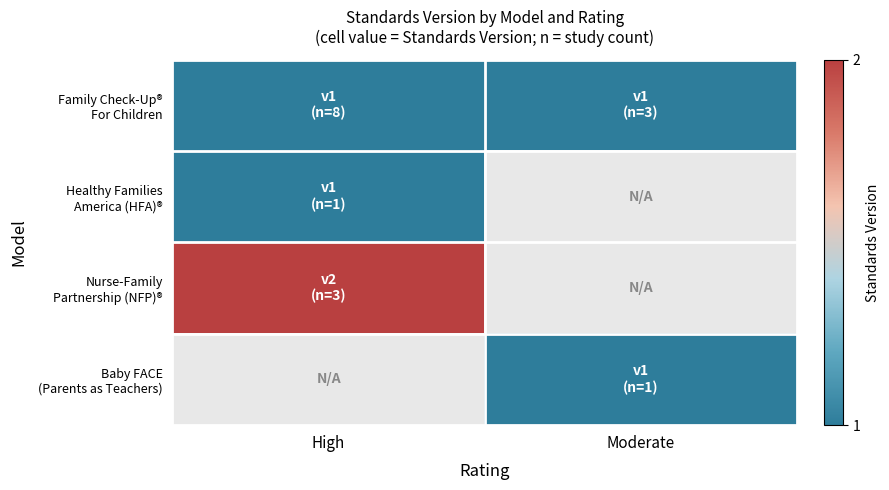

Which series has the largest total across all categories?

Family Check-Up® For Children